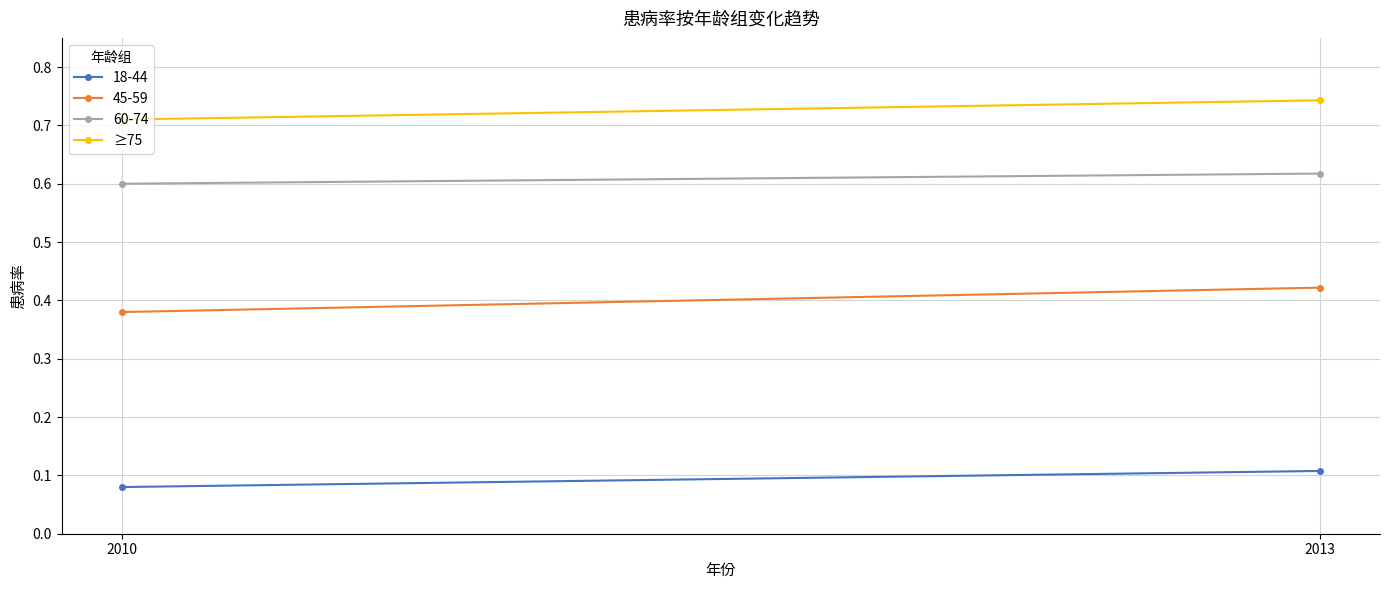

Is this an area chart (filled region under the line)?

No